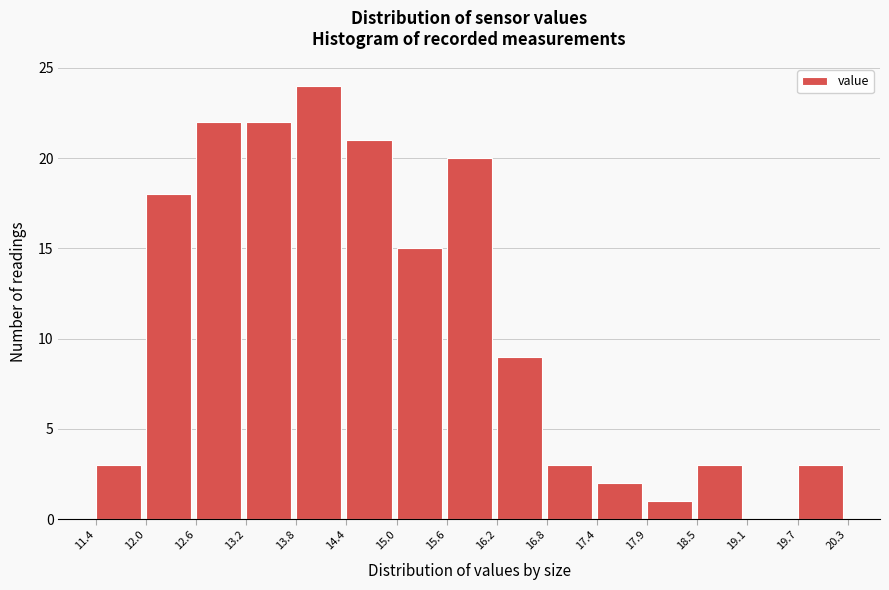

Reading left to right, list every bar in this chart as the range it spans on the x-axis followed by its height. The values are not printed on the chart, so give them approximately, as read against the axis.

11.4 to 12.0: 3
12.0 to 12.6: 18
12.6 to 13.2: 22
13.2 to 13.8: 22
13.8 to 14.4: 24
14.4 to 15.0: 21
15.0 to 15.6: 15
15.6 to 16.2: 20
16.2 to 16.8: 9
16.8 to 17.4: 3
17.4 to 17.9: 2
17.9 to 18.5: 1
18.5 to 19.1: 3
19.1 to 19.7: 0
19.7 to 20.3: 3